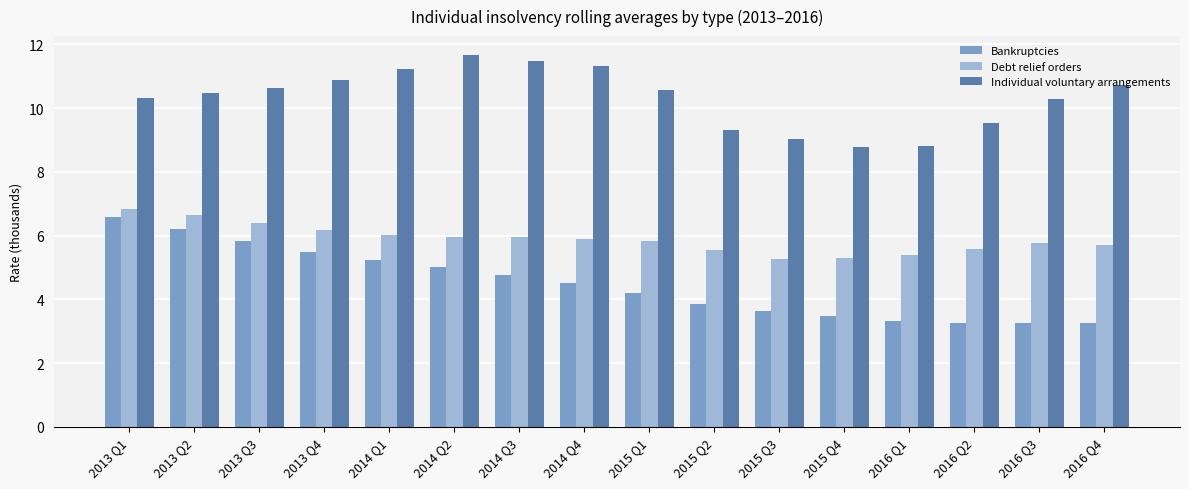

Read the Bankruptcies value at 2016 Q4.

3.3